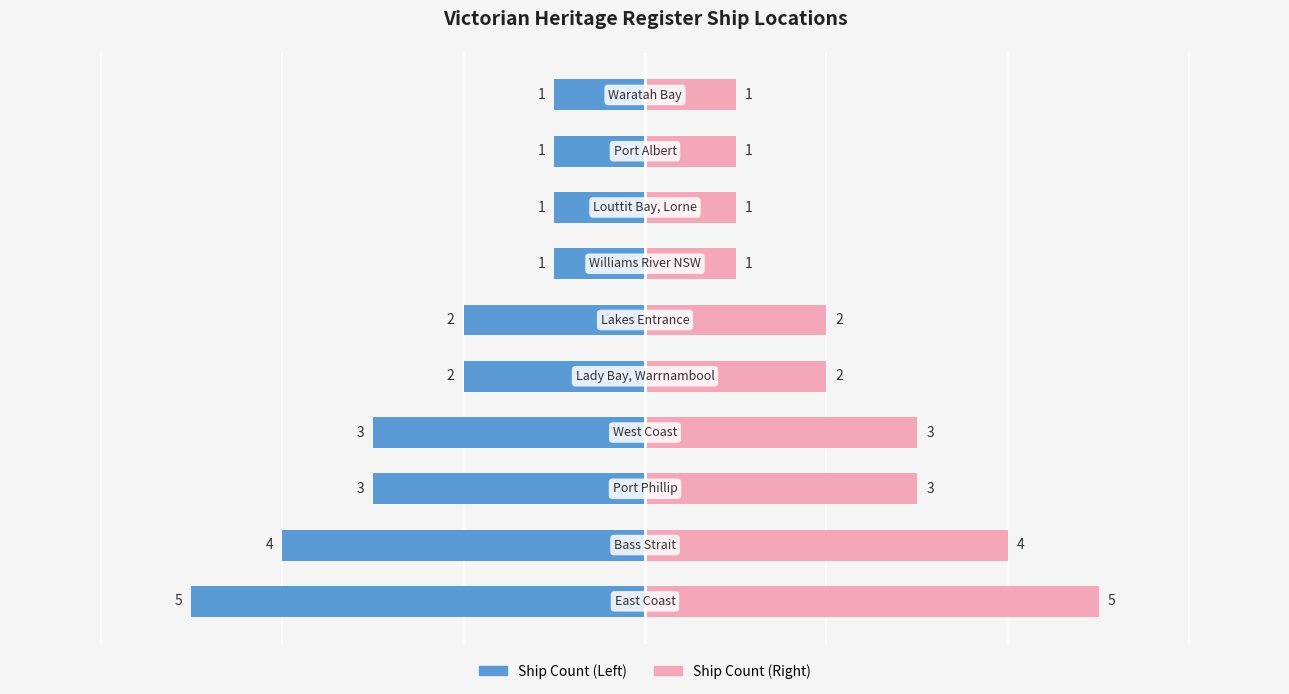

The Ship Count (Left) series shows -2 at 5. True or false?

True